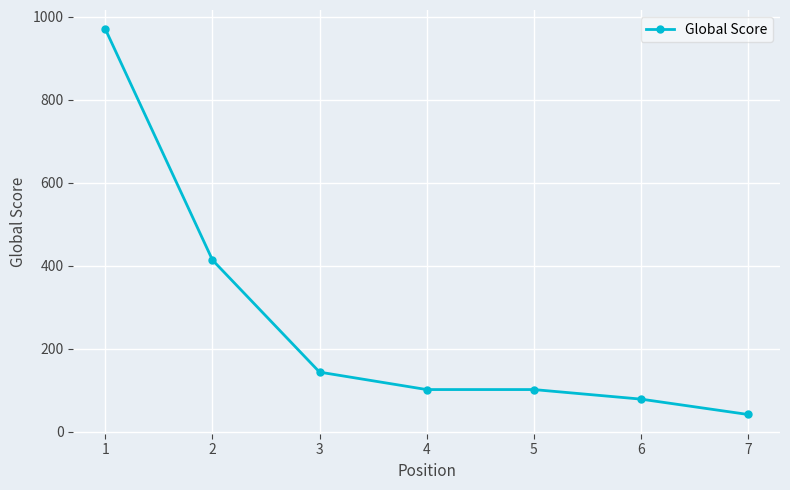

Reading left to right, extract all data points from this chart.

1=970	2=414	3=144	4=102	5=102	6=79	7=42